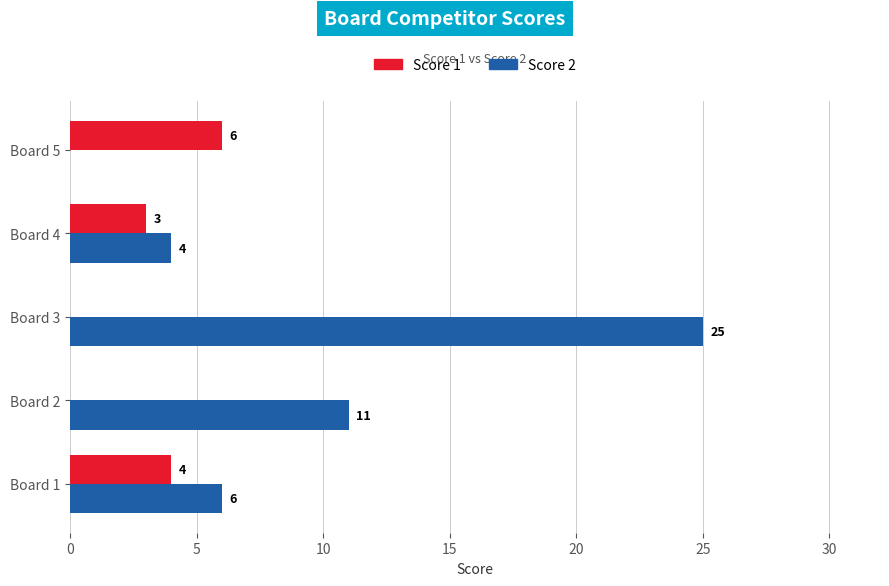

Is it true that Score 1 equals 4 at Board 1?

True